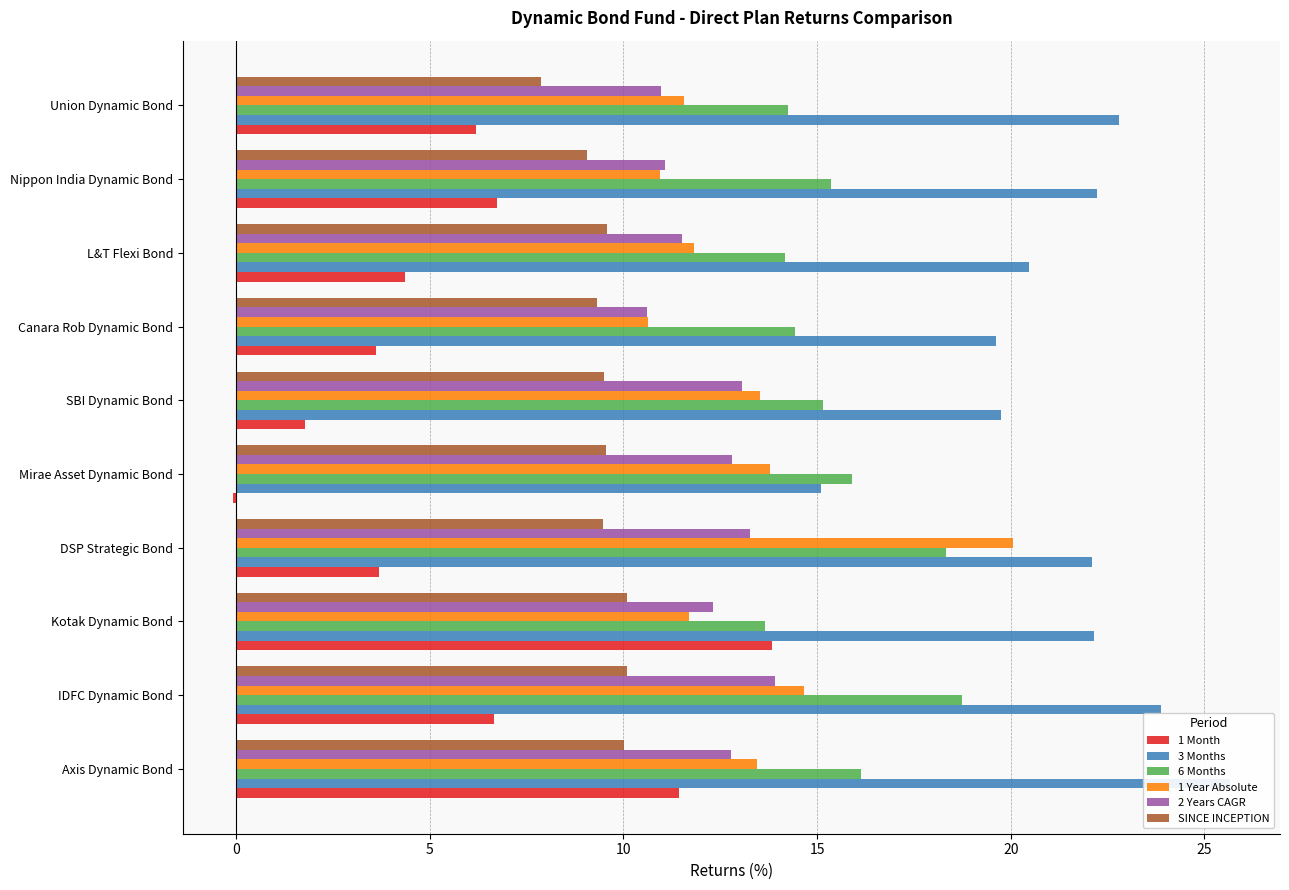

Which series has the largest total across all categories?

3 Months